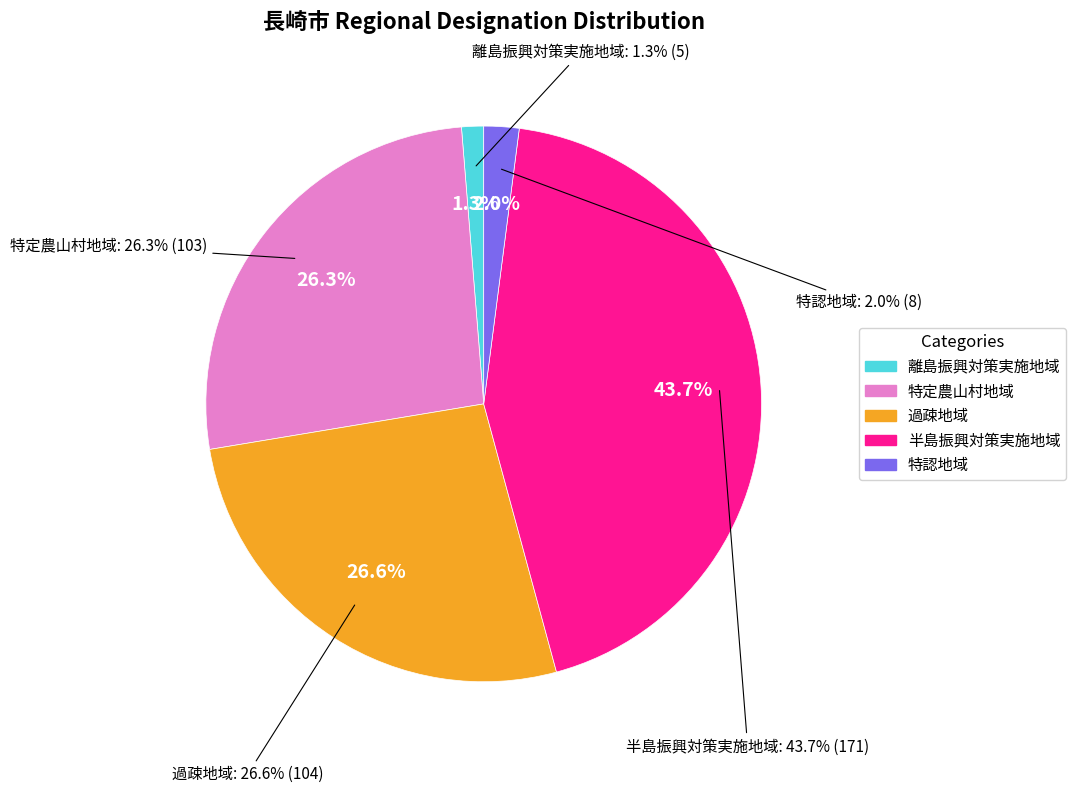

Is it true that 離島振興対策実施地域 is 1% of the pie?

True